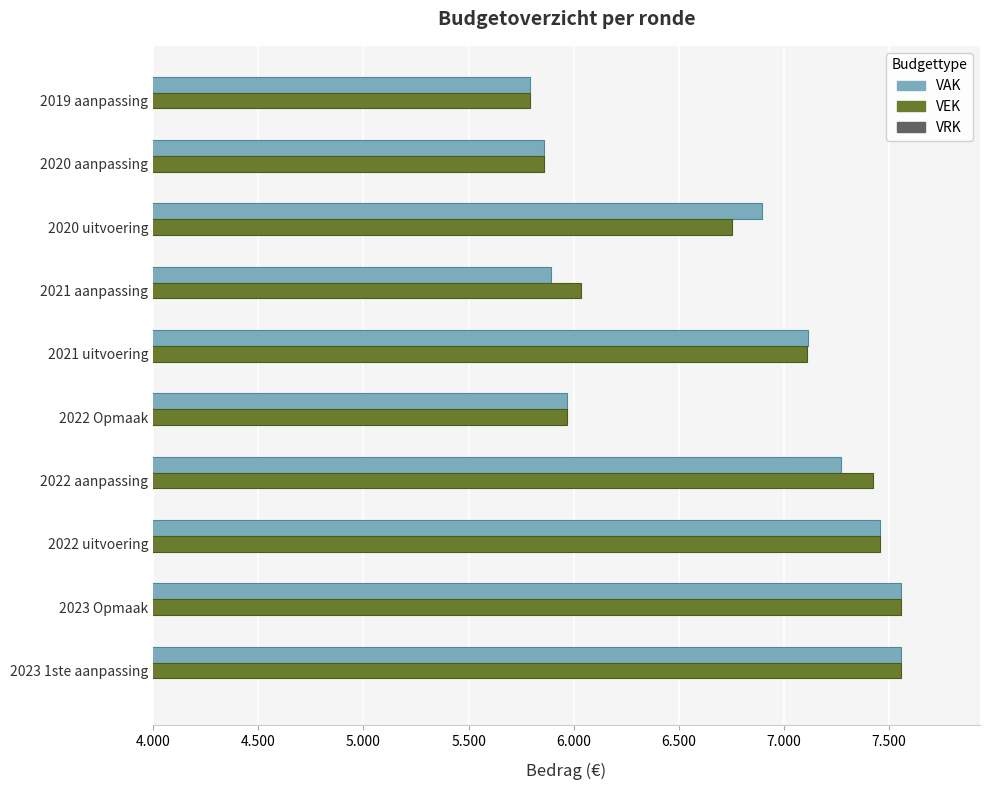

Which series has the largest total across all categories?

VEK